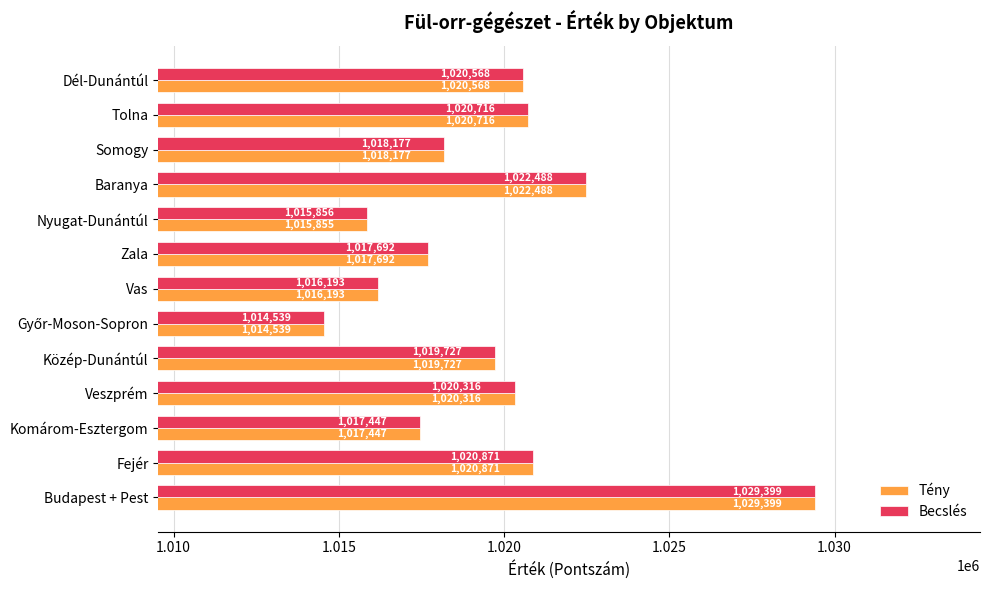

Is the value of Tény at Budapest + Pest greater than the value of Becslés at Tolna?

Yes